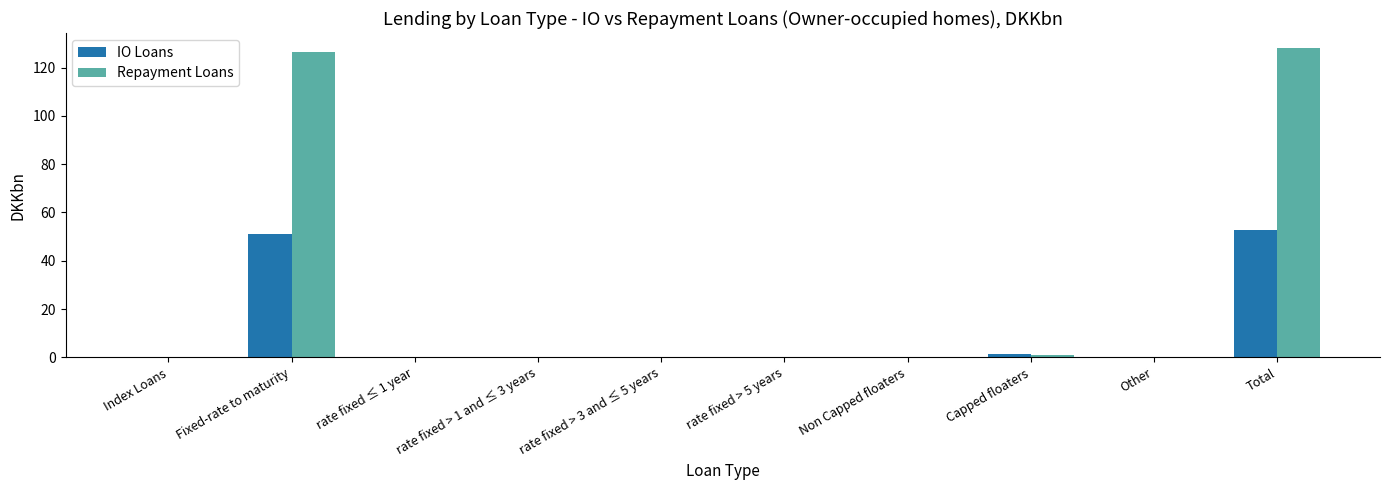

What is the maximum value for IO Loans?

52.7